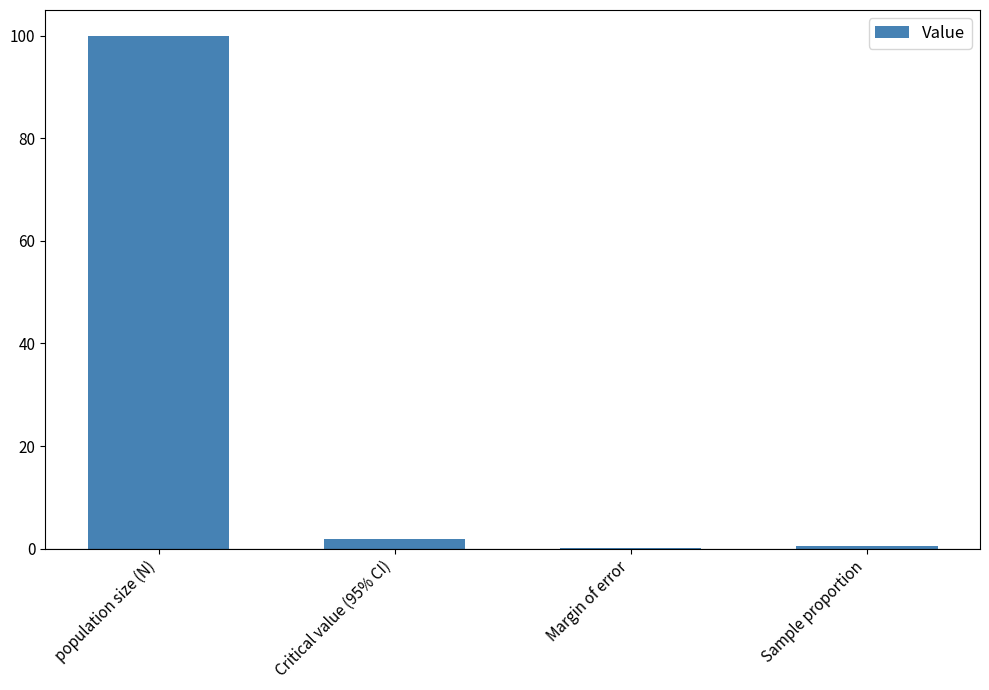

Which label corresponds to the largest value in the chart?

population size (N)